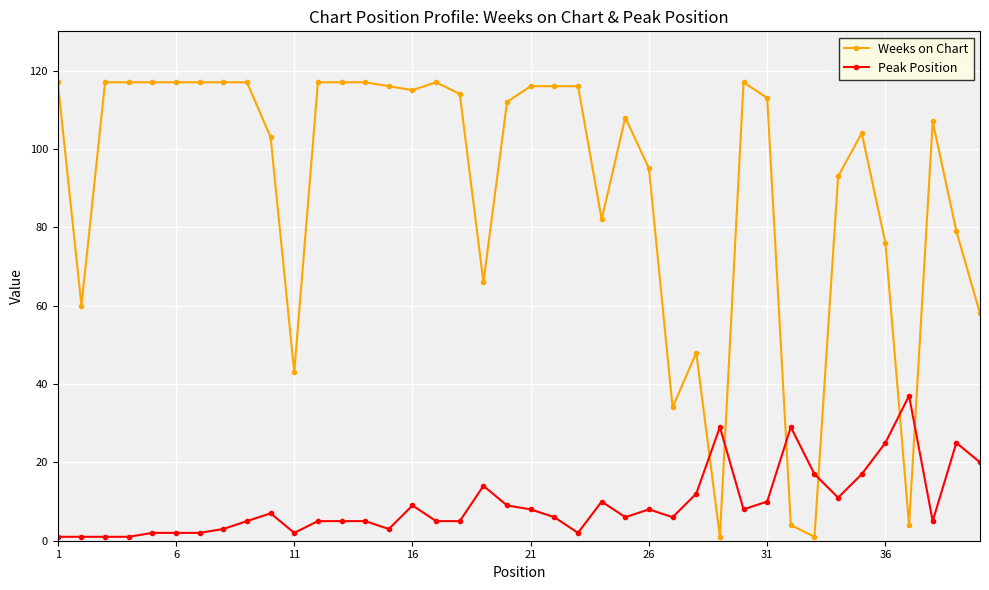

Which series has the largest total across all categories?

Weeks on Chart